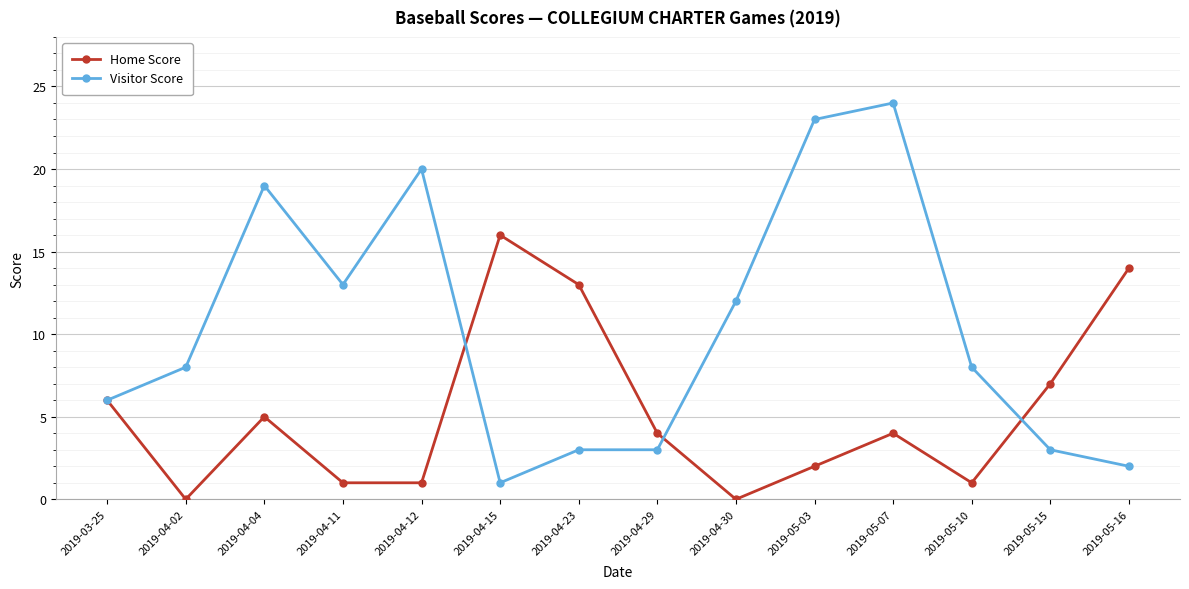

Is it true that Visitor Score equals 0 at 2019-05-16?

False